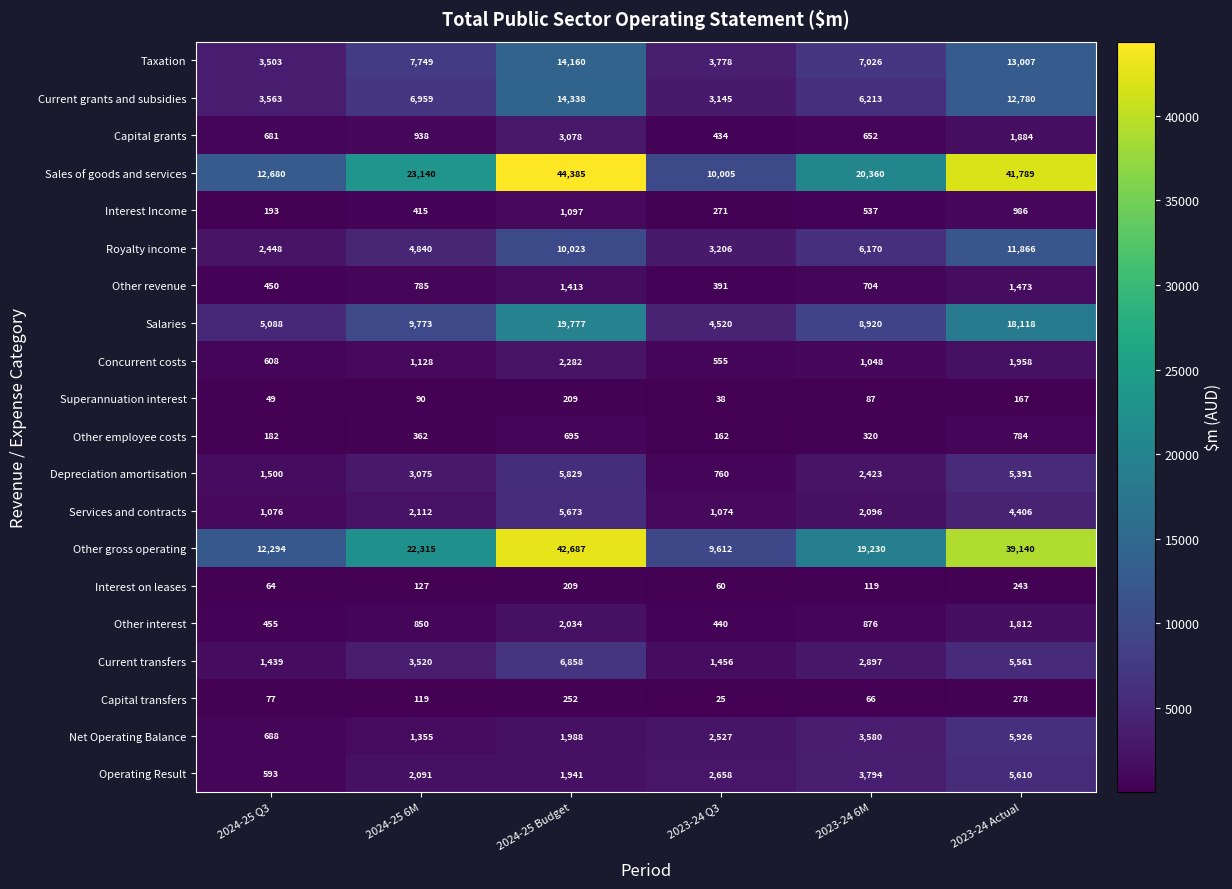

Which category has the lowest value across all series?

2023-24 Q3